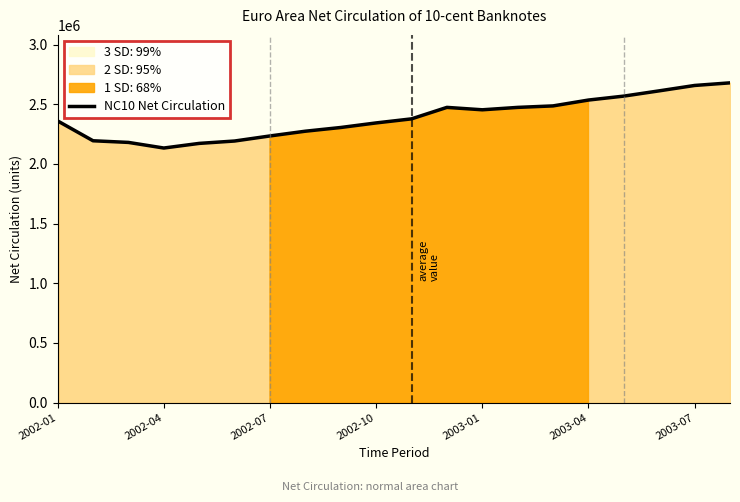

Which has a higher value, 10 or 11?

11